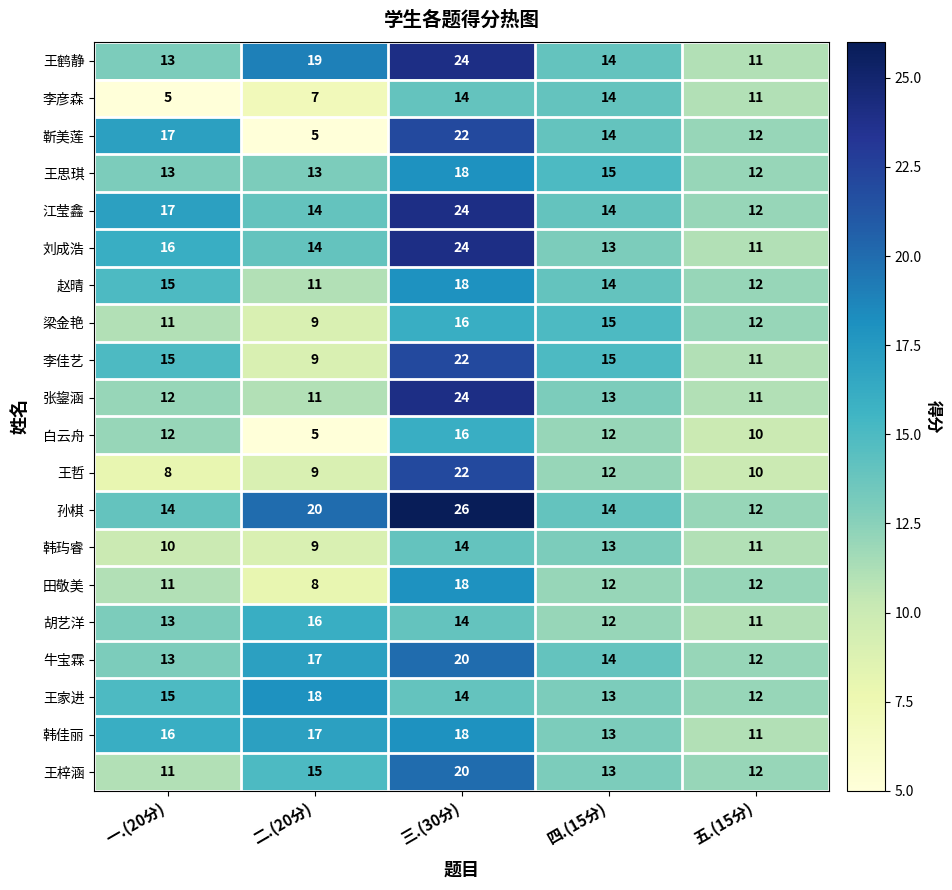

Where is 白云舟 nearest to the value 10?

五.(15分)